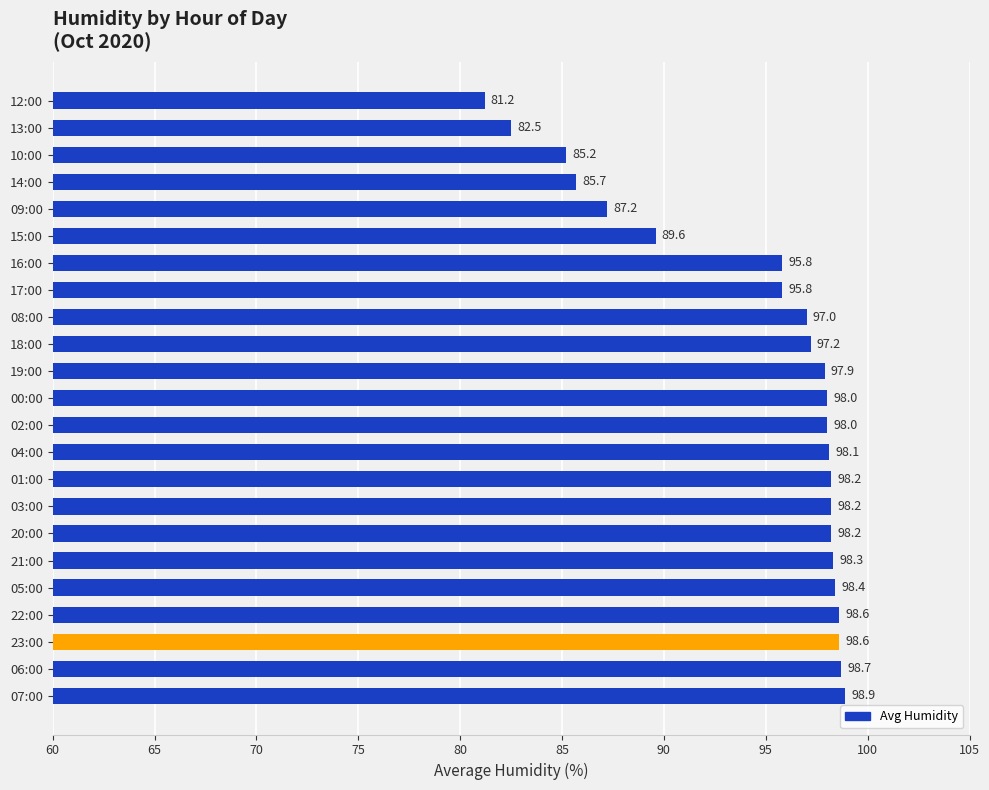

Between 06:00 and 08:00, which is larger?

06:00